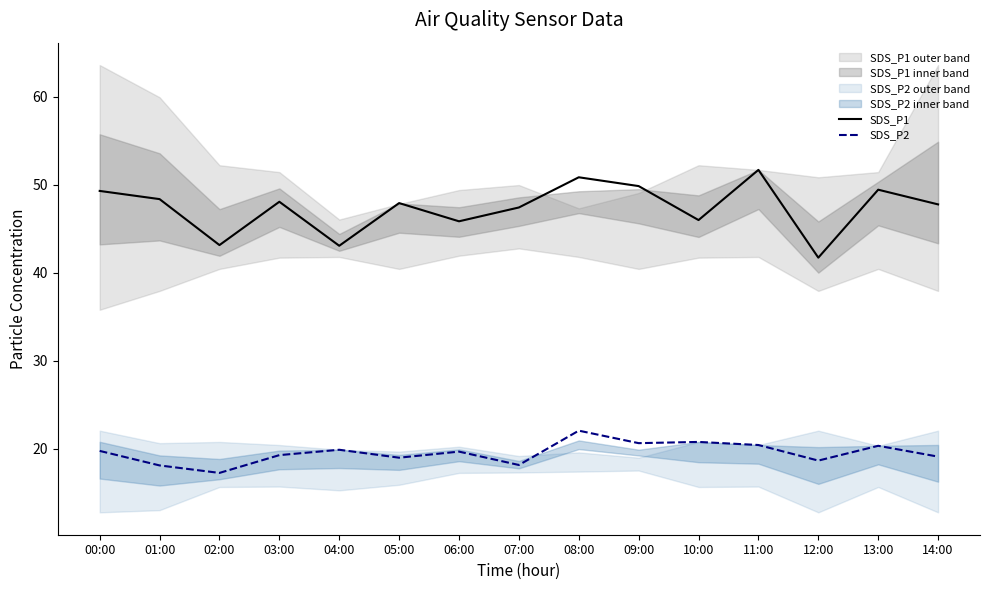

The value of SDS_P1 at 01:00 is 48.4. True or false?

True